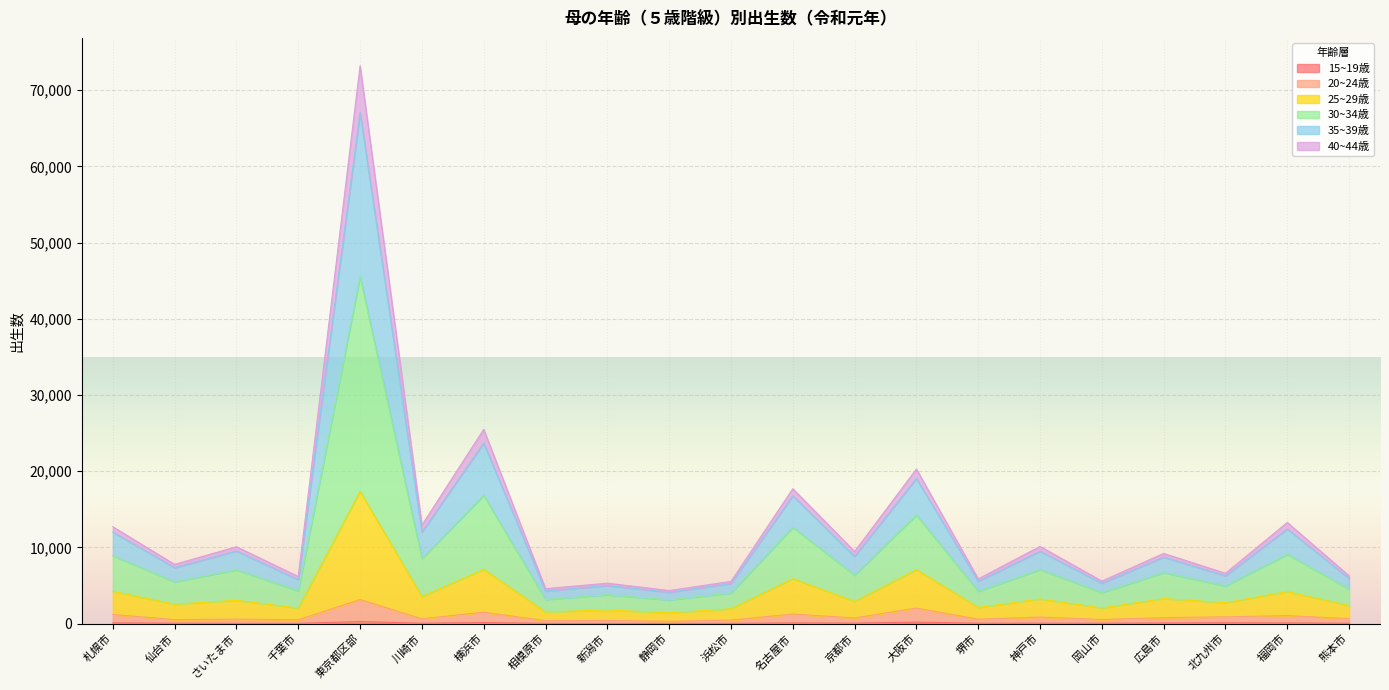

At which category is the sum across all series the highest?

東京都区部